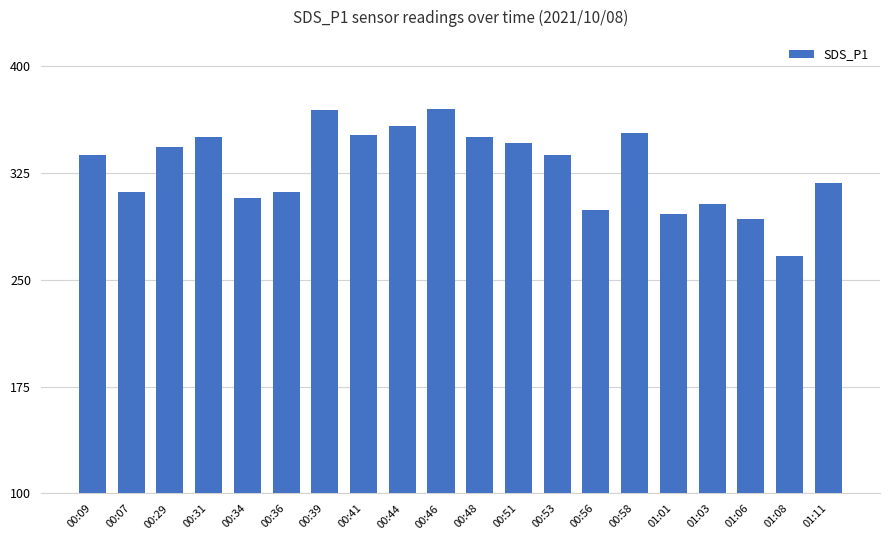

What is the label of the 3rd bar from the left?

00:29